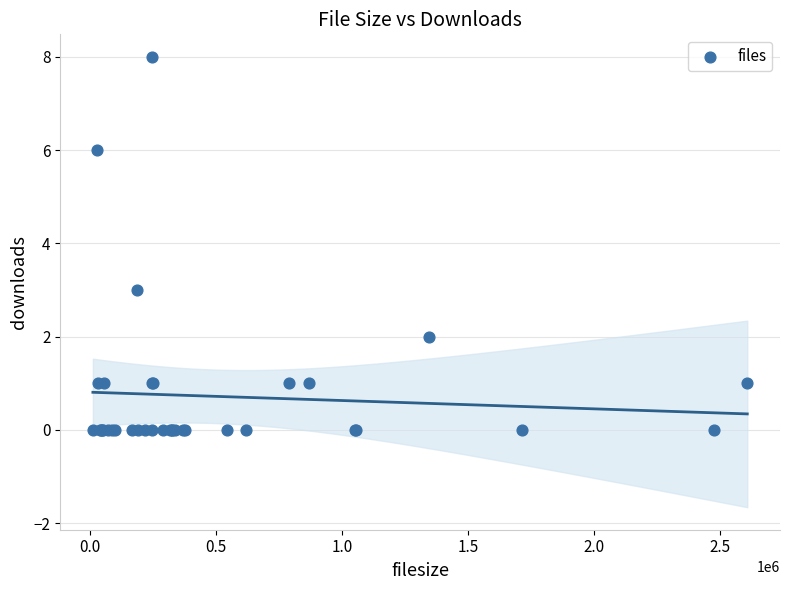

What Y value in the scatter plot is closest to 4?

3